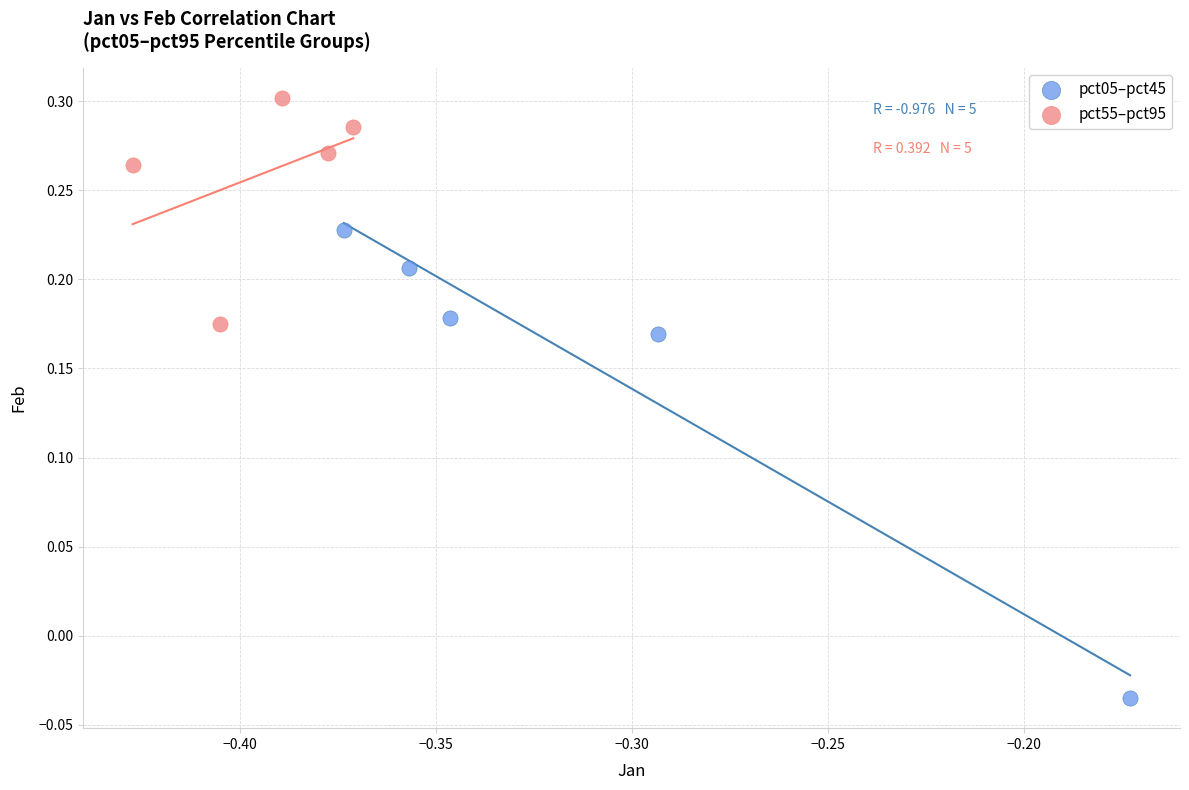

Which series has the largest Y range (max minus min)?

pct05–pct45